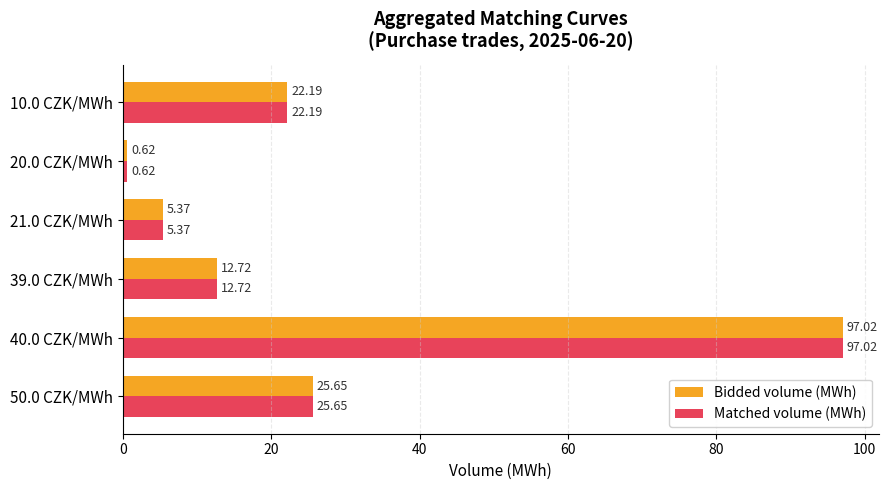

What is the average value of the Matched volume (MWh) series?

27.3